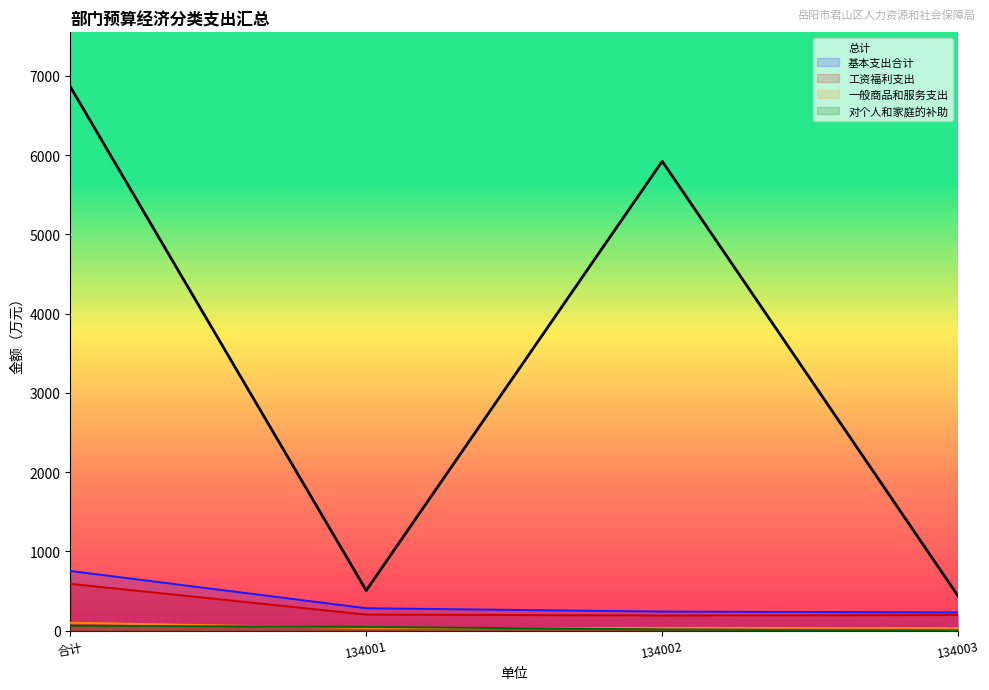

Does the chart have visible grid lines?

No